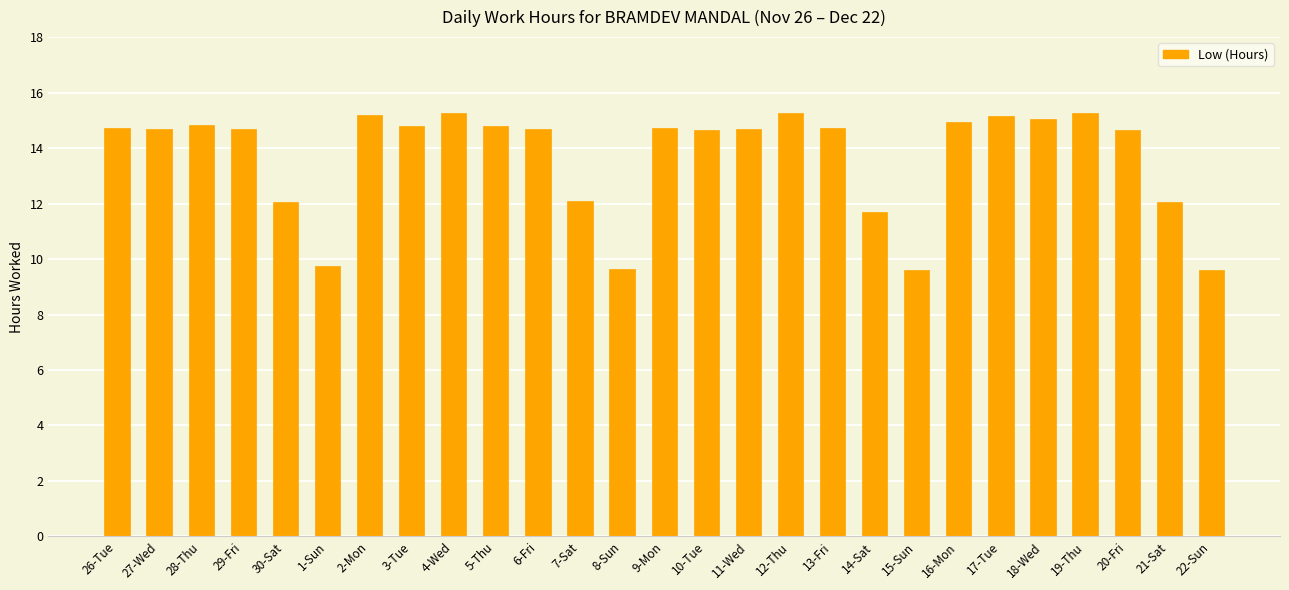

The value at 22-Sun is 2.5. True or false?

False